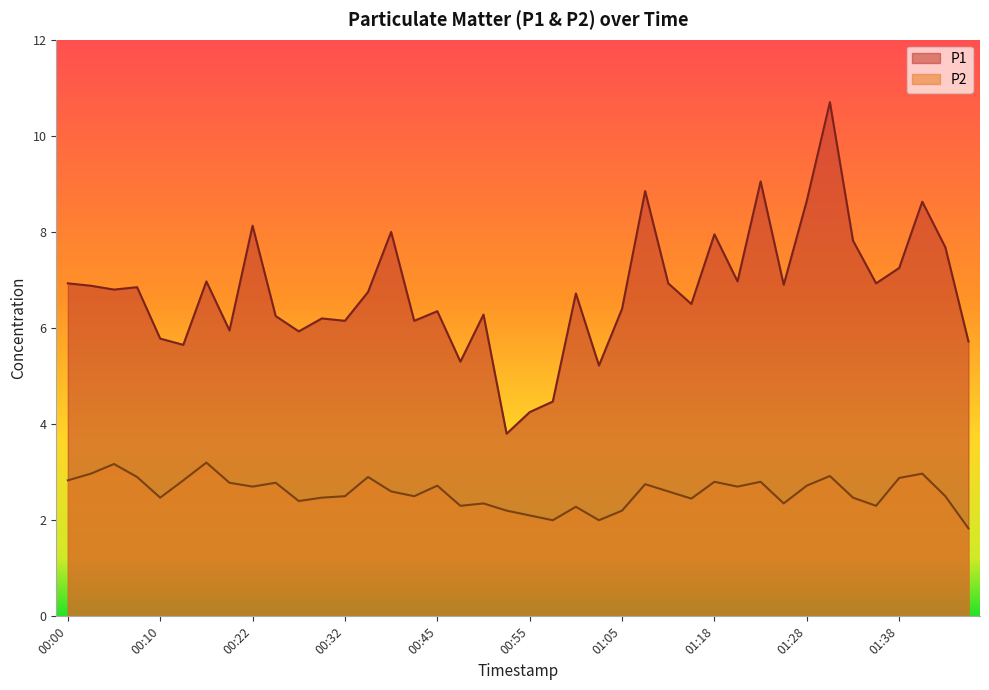

Is it true that P1 equals 7.7 at 01:51?

True